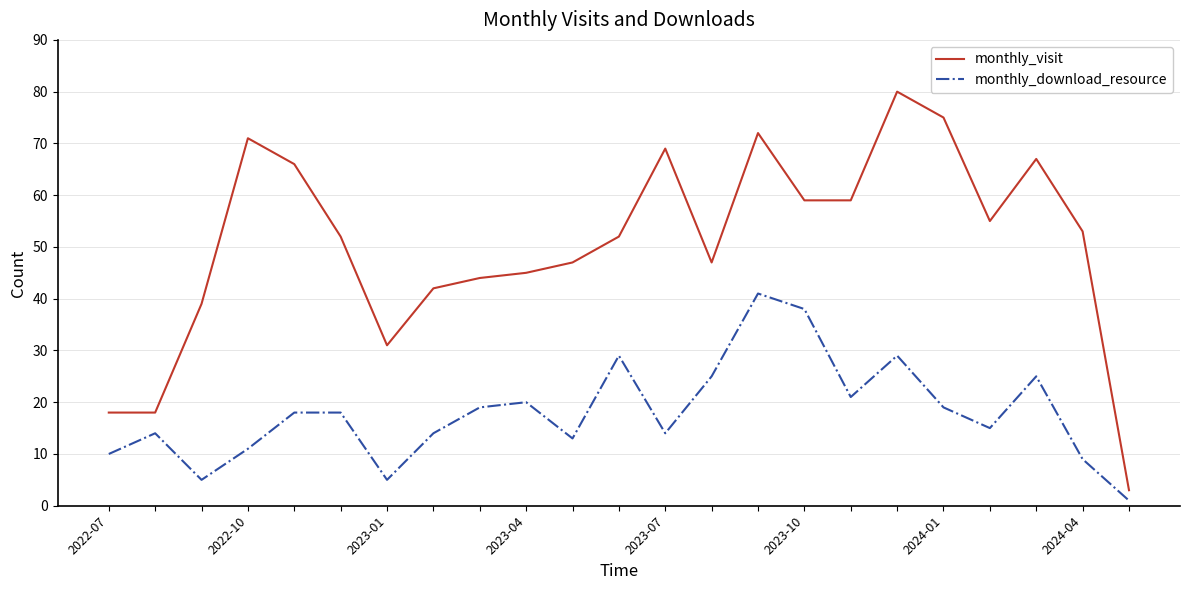

Rank the series by their maximum value, from highest to lowest.

monthly_visit, monthly_download_resource